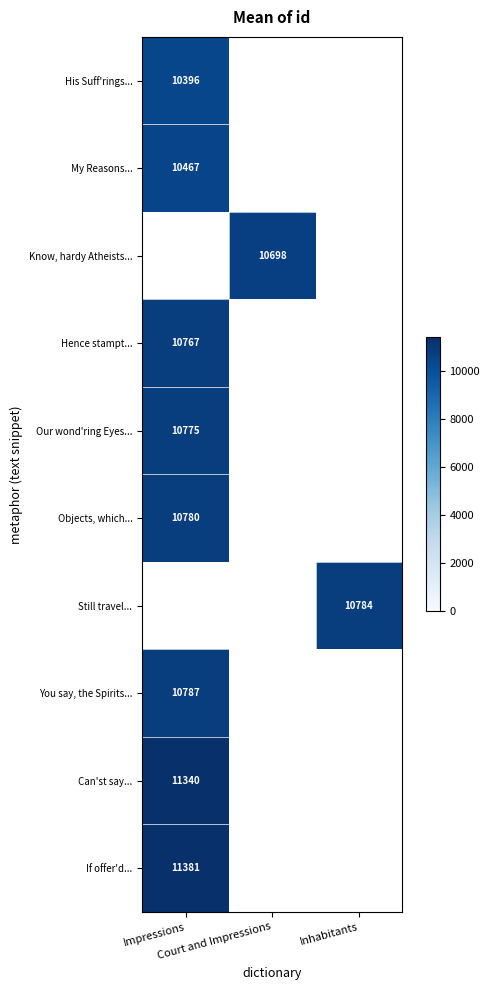

List the series in order of their overall mean, lowest first.

His Suff'rings..., My Reasons..., Know, hardy Atheists..., Hence stampt..., Our wond'ring Eyes..., Objects, which..., Still travel..., You say, the Spirits..., Can'st say..., If offer'd...